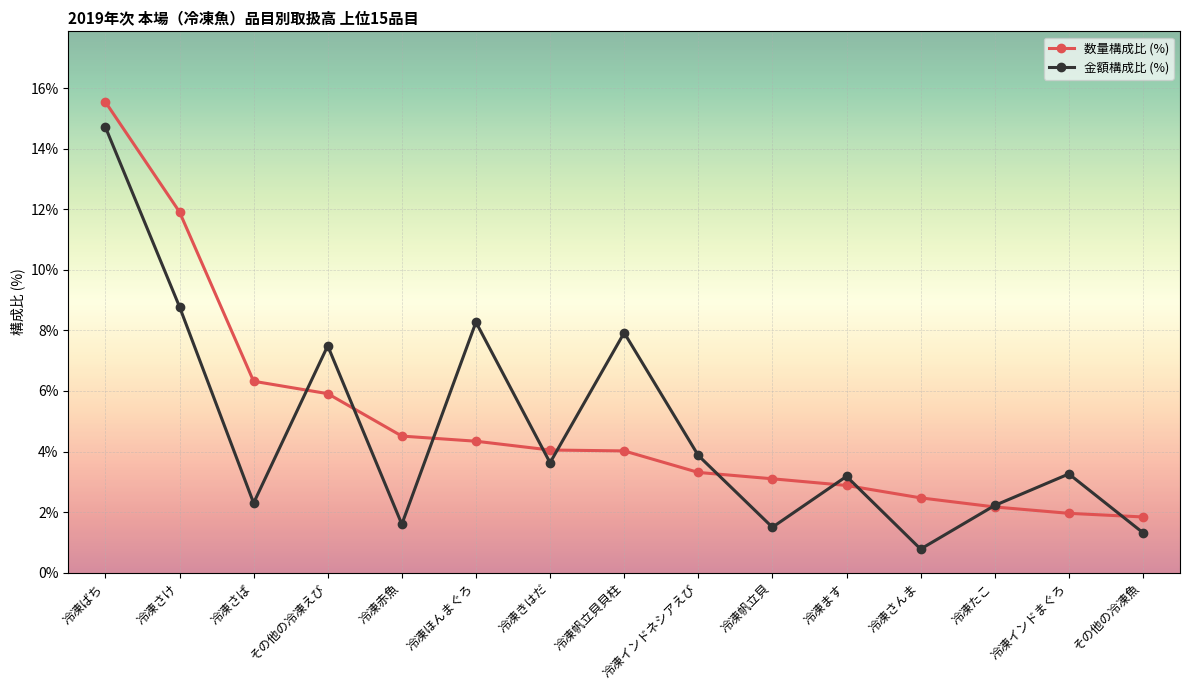

The 金額構成比 (%) series shows 3.5 at 冷凍たこ. True or false?

False